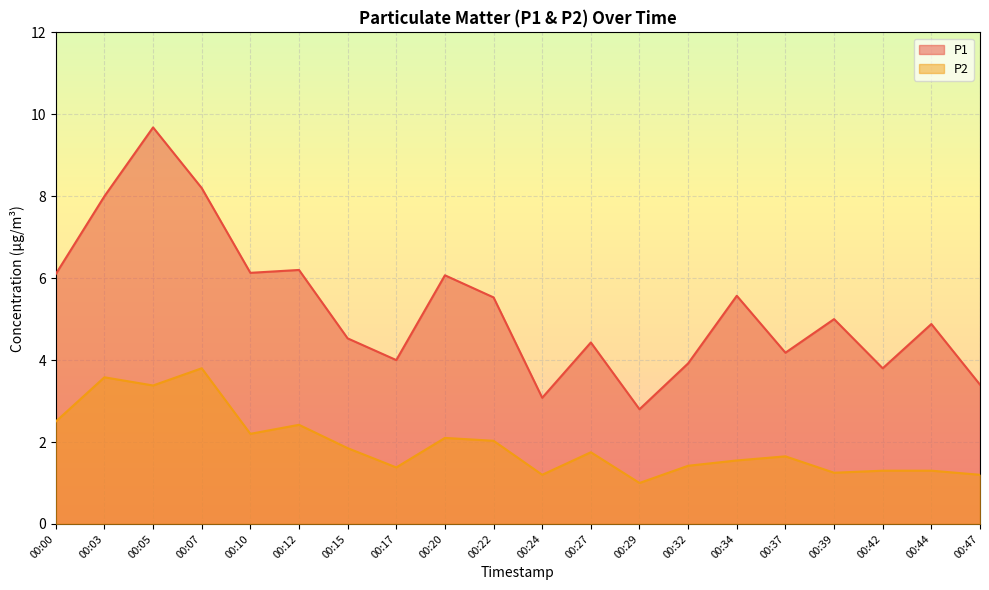

List the series in order of their overall mean, lowest first.

P2, P1